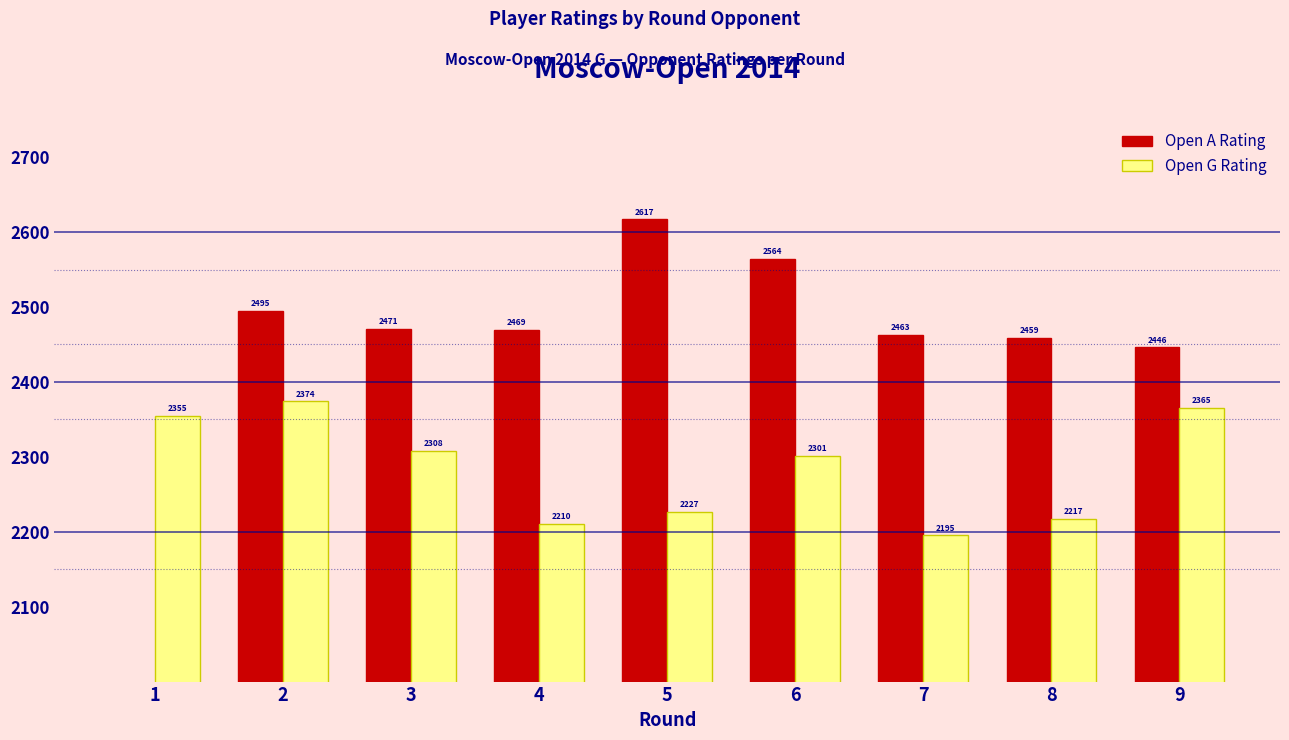

At 6, list the series in order from smallest to largest.

Open G Rating, Open A Rating